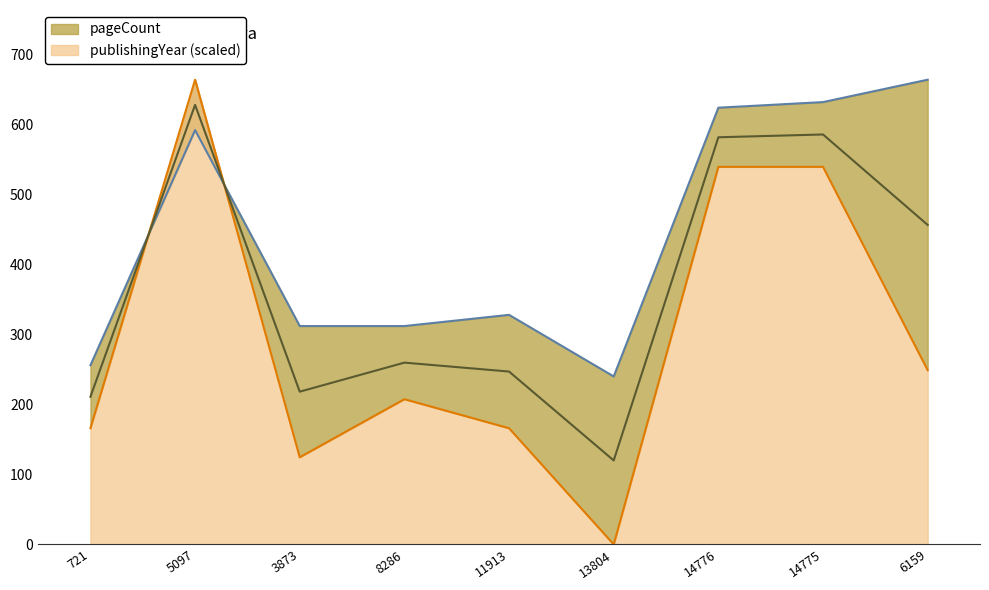

Where do pageCount and publishingYear first cross each other?

721 and 5097